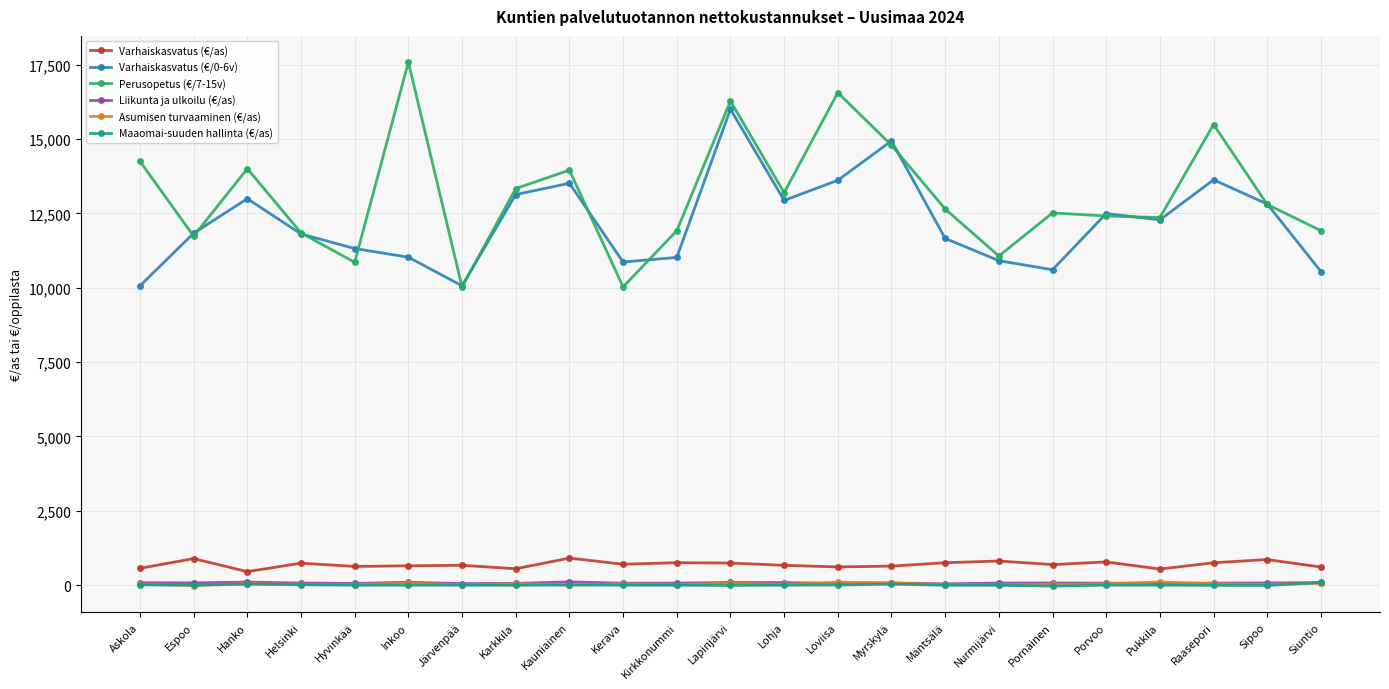

After their last crossing, which series has the higher values: Asumisen turvaaminen (€/as) or Liikunta ja ulkoilu (€/as)?

Liikunta ja ulkoilu (€/as)